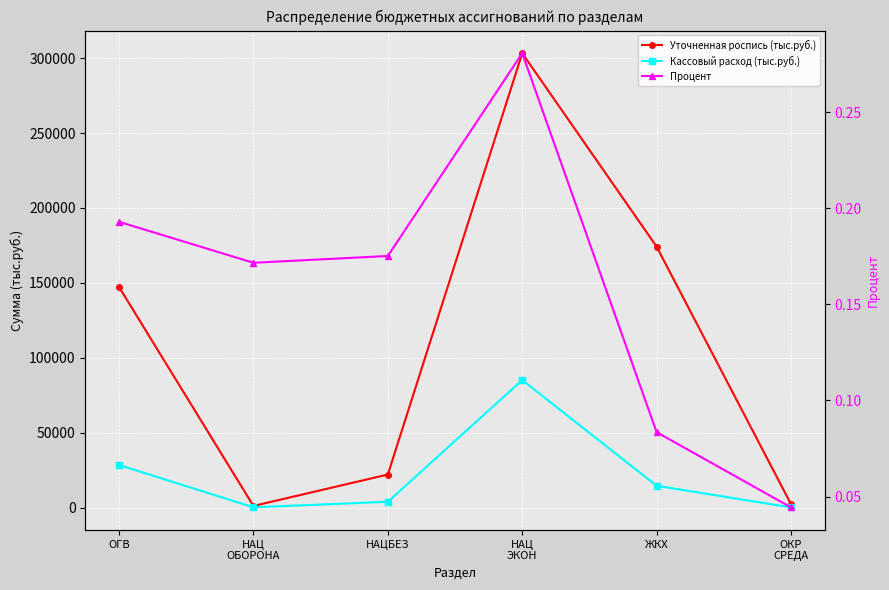

What is the sum of the Процент values at ОГВ and НАЦ
ОБОРОНА?

0.4